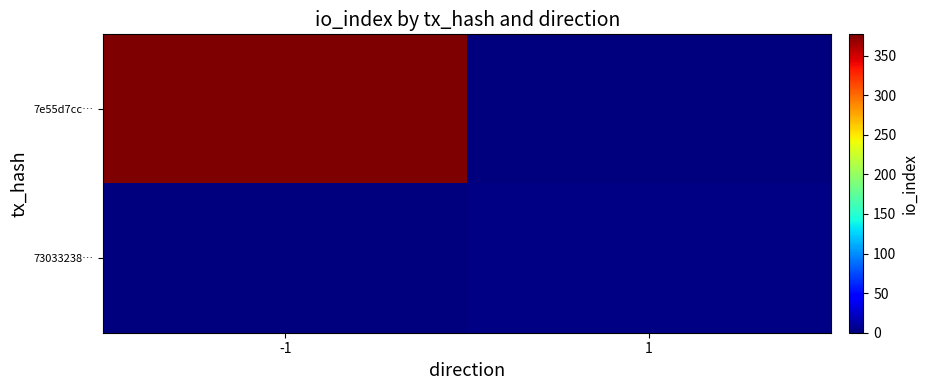

Which category has the lowest value across all series?

1